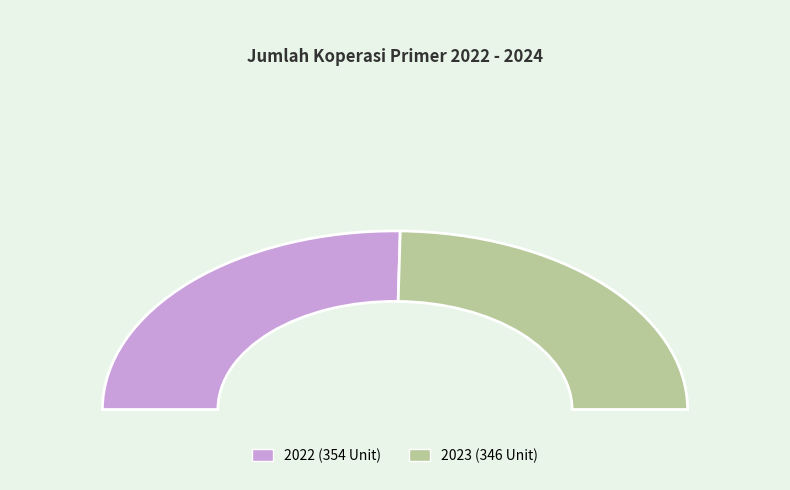

Approximately how many times larger is the value at 2022 compared to 2023?

1.0